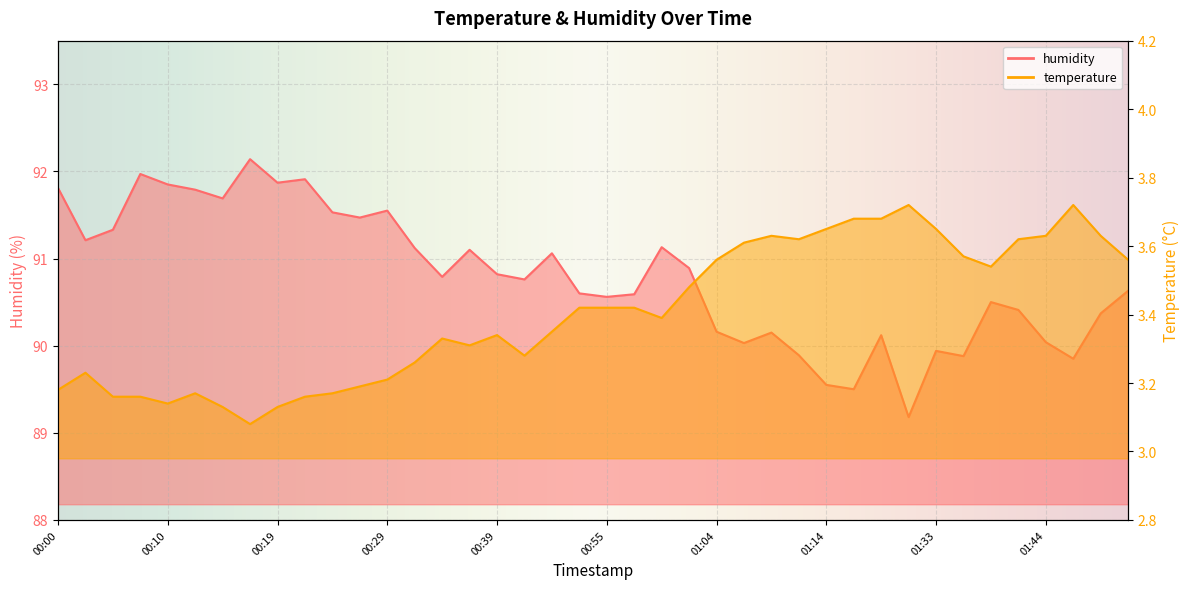

Which series has the largest range (max minus min)?

humidity